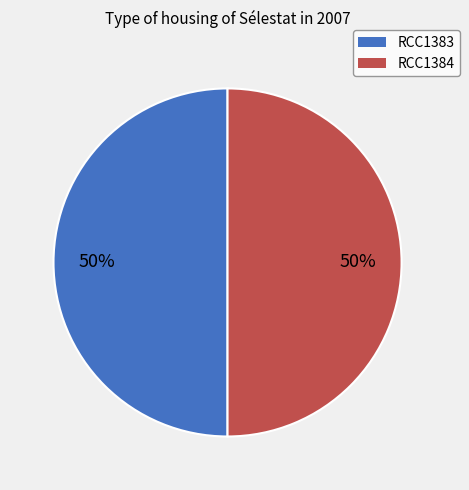

To the nearest percent, what percentage of the pie is RCC1384?

50%